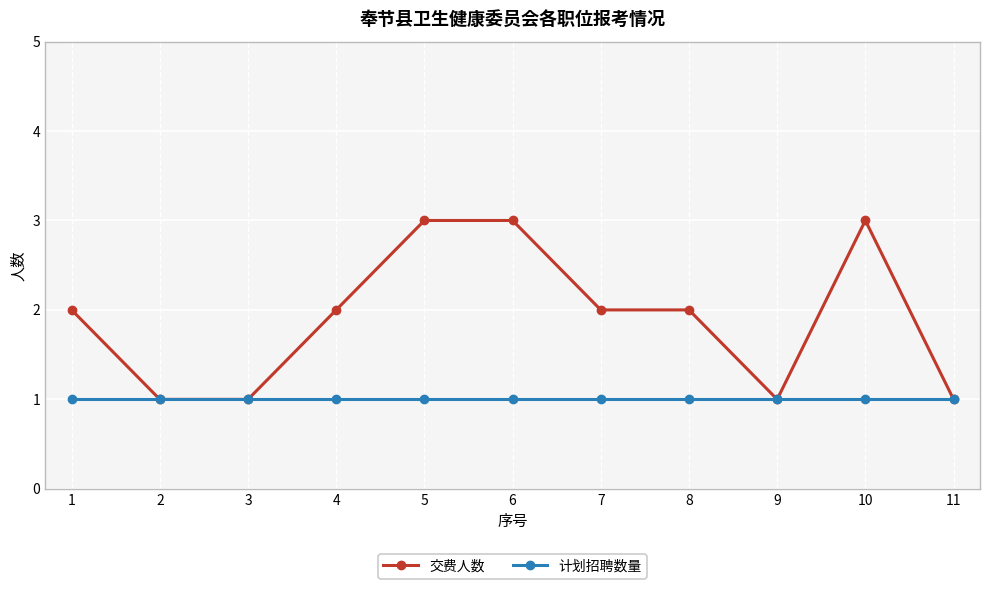

Which series has the largest range (max minus min)?

交费人数